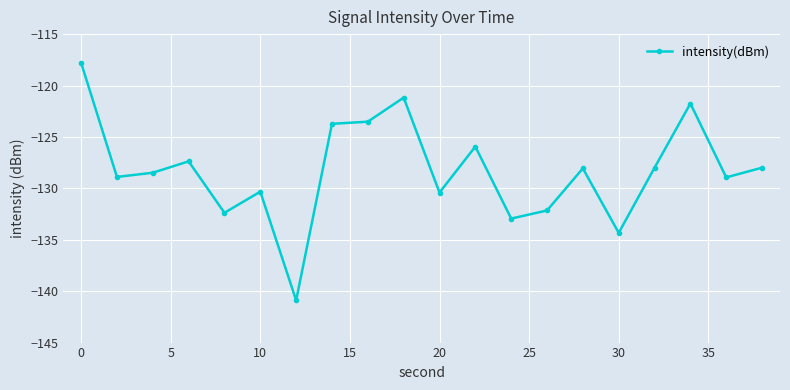

True or false: there are more than 2 points higher than both neighbors.

True